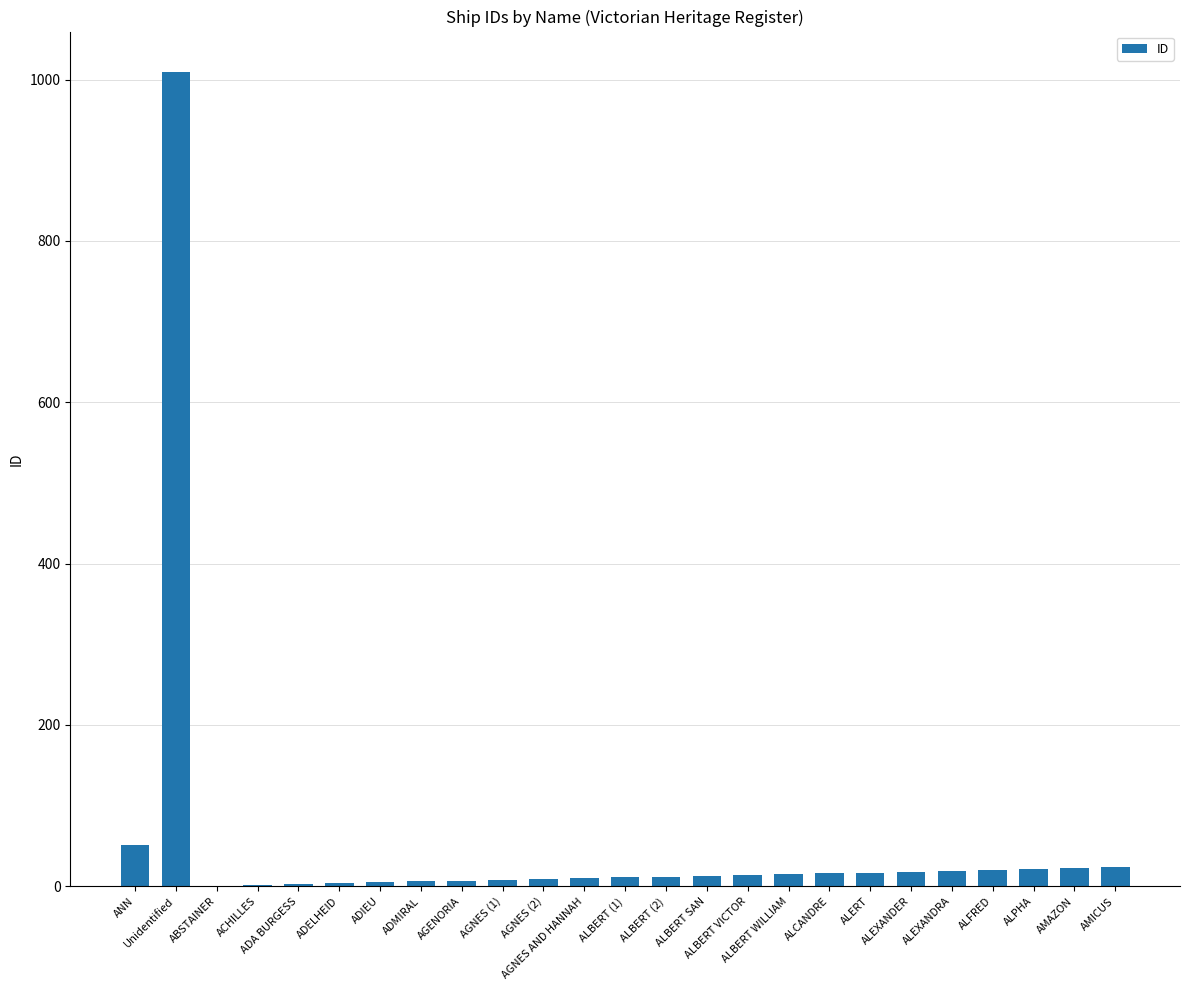

What is the maximum value shown in the chart?

1009